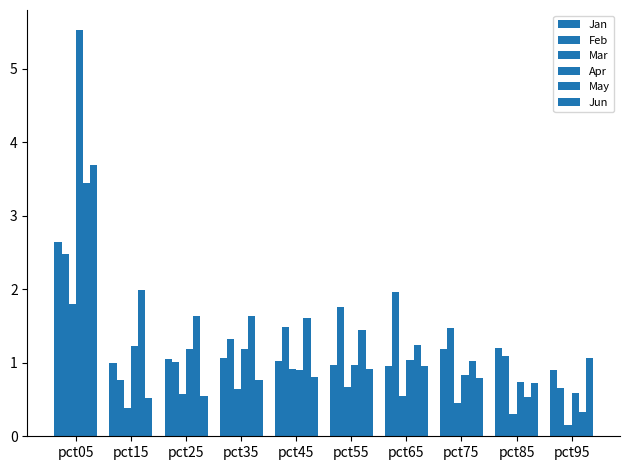

What is the average value of the Jan series?

1.2